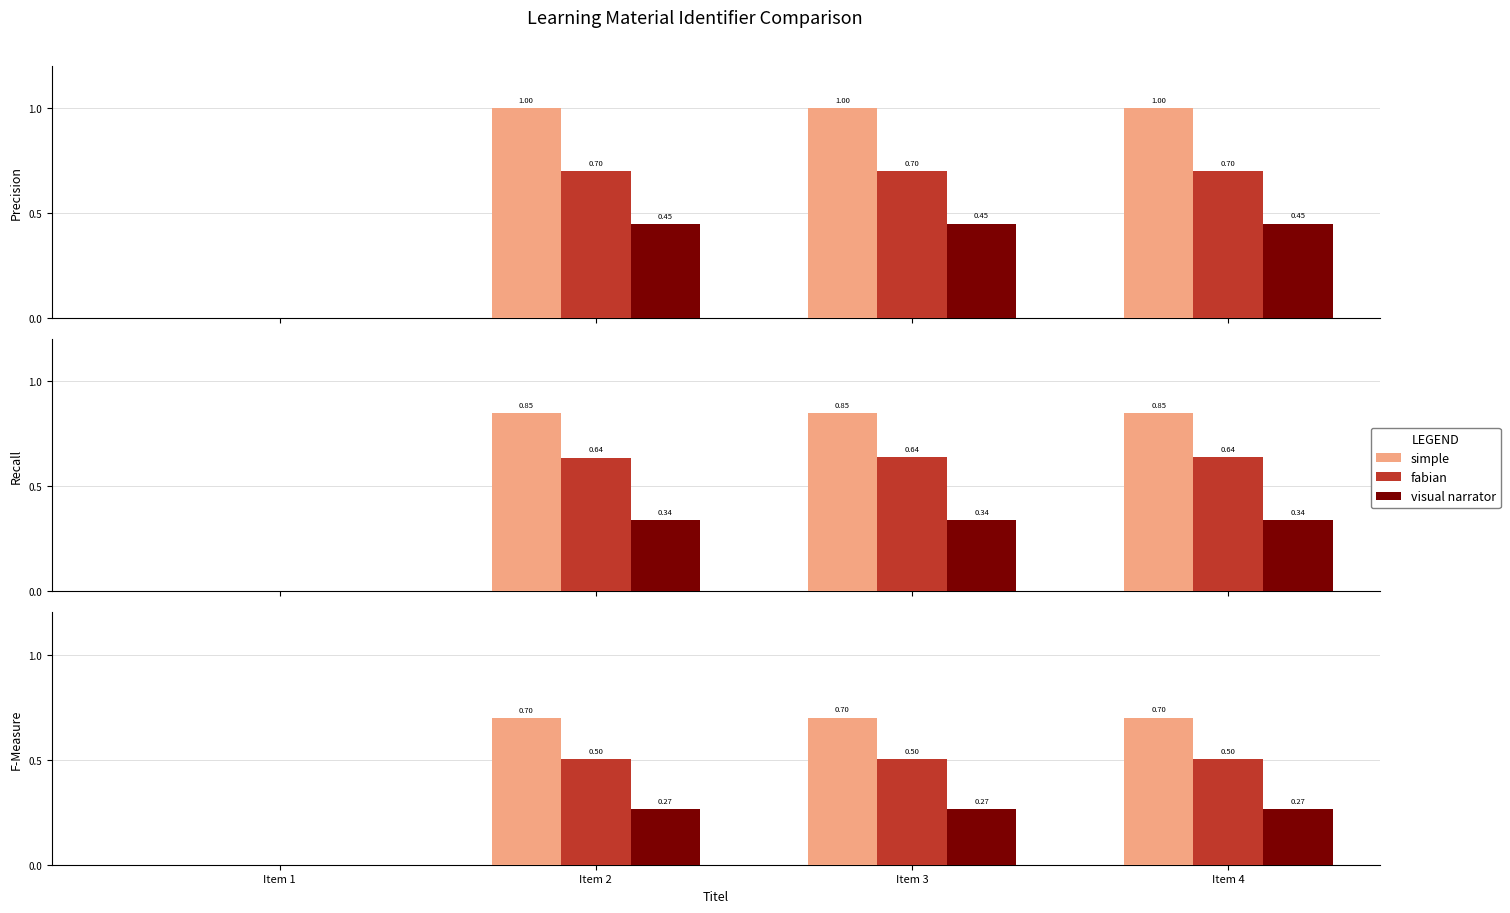

What are all the series names shown in the legend?

simple, fabian, visual narrator